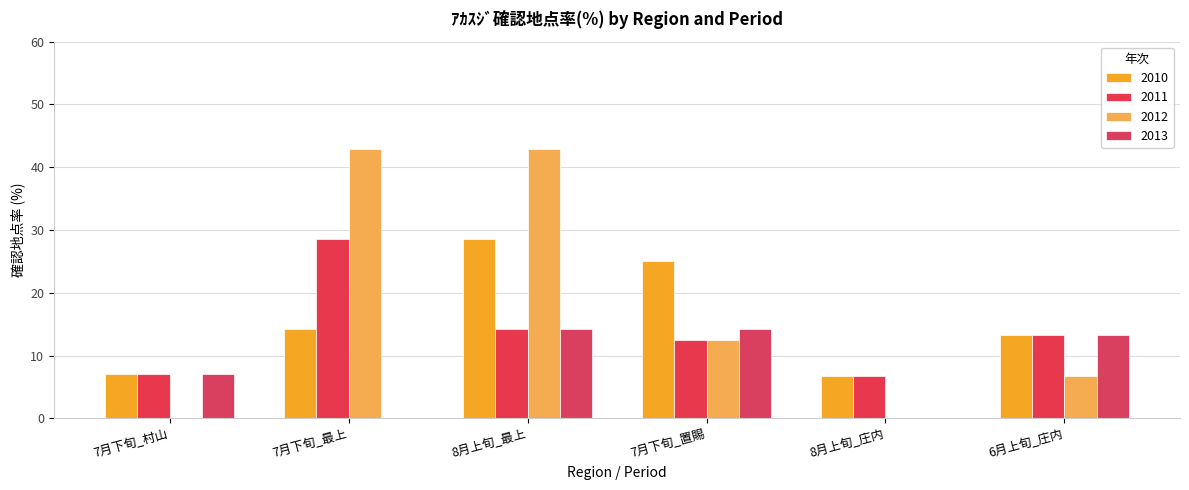

The value of 2013 at 7月下旬_置賜 is 7.1. True or false?

False